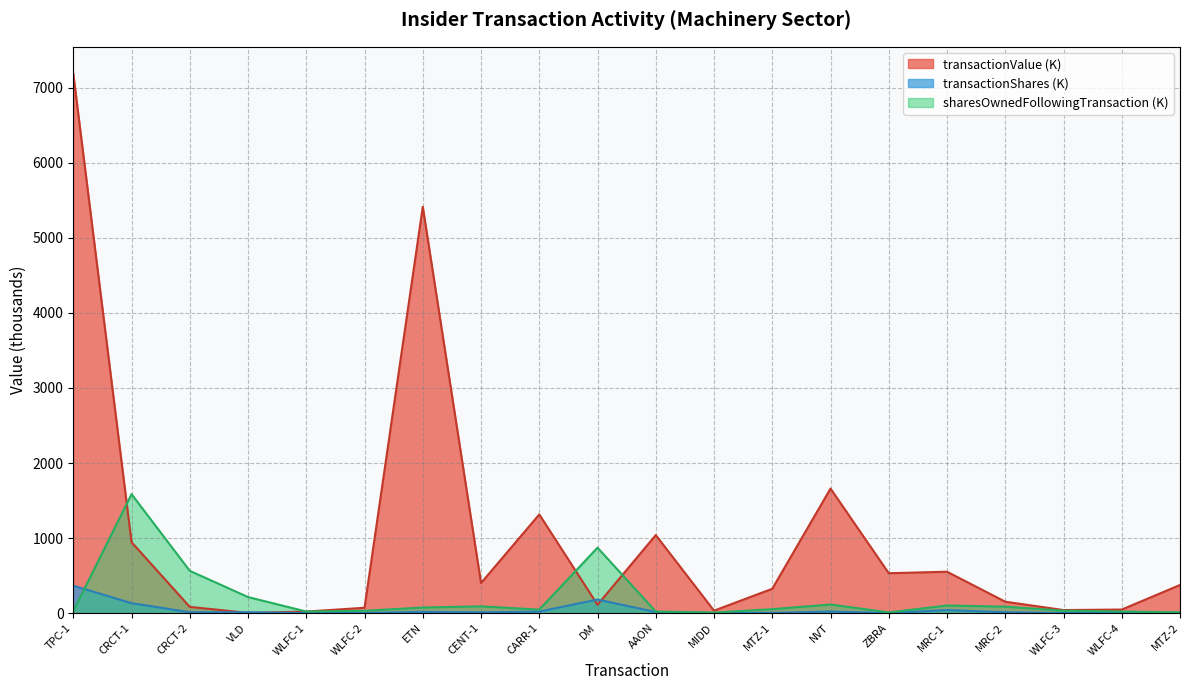

Reading right to left, list all the values displayed in this chart.

transactionValue: 374.2	46.9	40.4	151.6	551.2	531.1	1659.4	324.0	32.2	1039.5	111.1	1314.6	400.0	5414.5	70.9	20.1	2.5	82.6	944.7	7187.9
transactionShares: 3.5	0.7	0.6	11.0	40.0	1.7	20.5	3.0	0.2	13.5	180.0	20.0	10.0	16.2	1.1	0.3	10.7	11.0	132.1	364.9
sharesOwnedFollowingTransaction: 10.0	20.7	31.8	85.7	101.1	8.9	114.0	52.3	7.2	20.7	871.7	46.1	89.8	73.8	30.7	20.5	213.5	562.9	1585.3	25.2